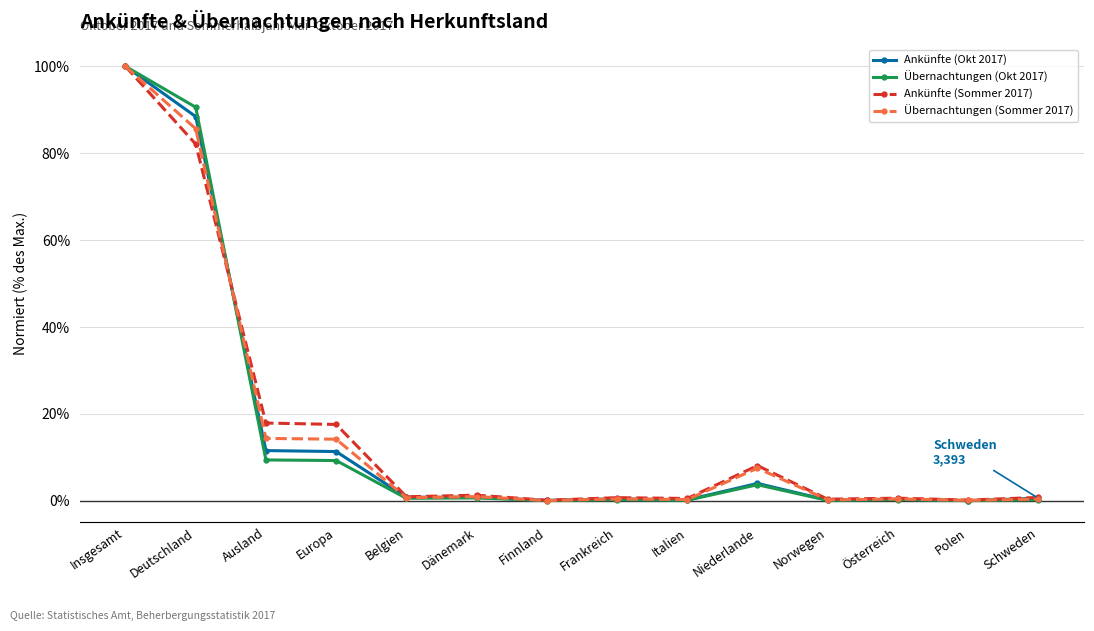

Between Belgien and Niederlande, which series saw the biggest shift?

Ankünfte (Sommer 2017)